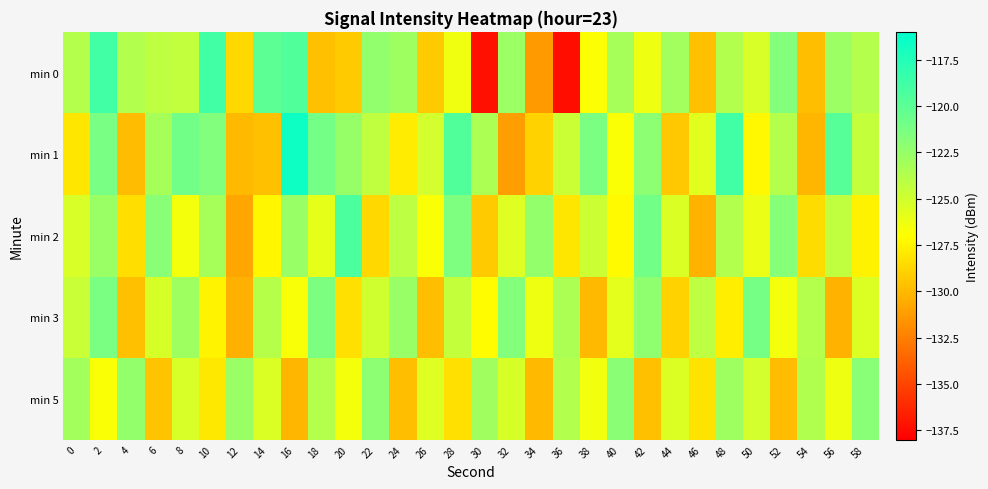

What is the maximum value shown in the chart?

-116.7